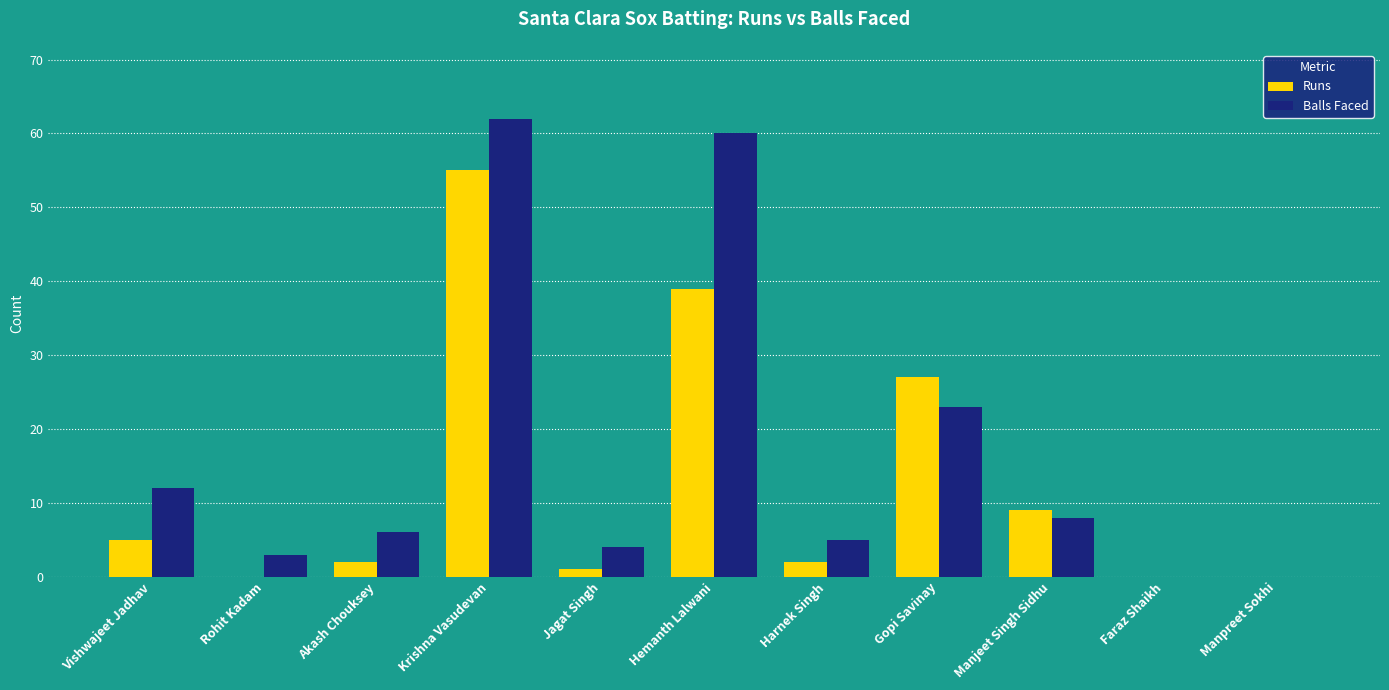

Reading left to right, what are all the values shown in this chart?

Runs: Vishwajeet Jadhav=5	Rohit Kadam=0	Akash Chouksey=2	Krishna Vasudevan=55	Jagat Singh=1	Hemanth Lalwani=39	Harnek Singh=2	Gopi Savinay=27	Manjeet Singh Sidhu=9	Faraz Shaikh=0	Manpreet Sokhi=0
Balls Faced: Vishwajeet Jadhav=12	Rohit Kadam=3	Akash Chouksey=6	Krishna Vasudevan=62	Jagat Singh=4	Hemanth Lalwani=60	Harnek Singh=5	Gopi Savinay=23	Manjeet Singh Sidhu=8	Faraz Shaikh=0	Manpreet Sokhi=0